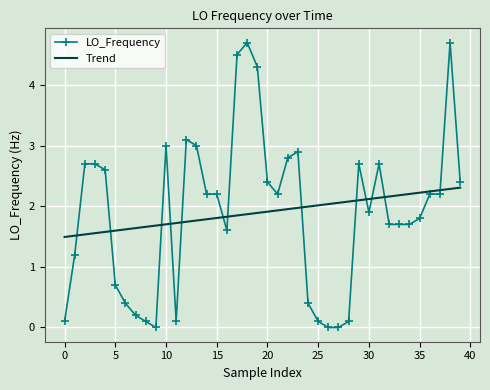

Rank the series by their maximum value, from lowest to highest.

Trend, LO_Frequency